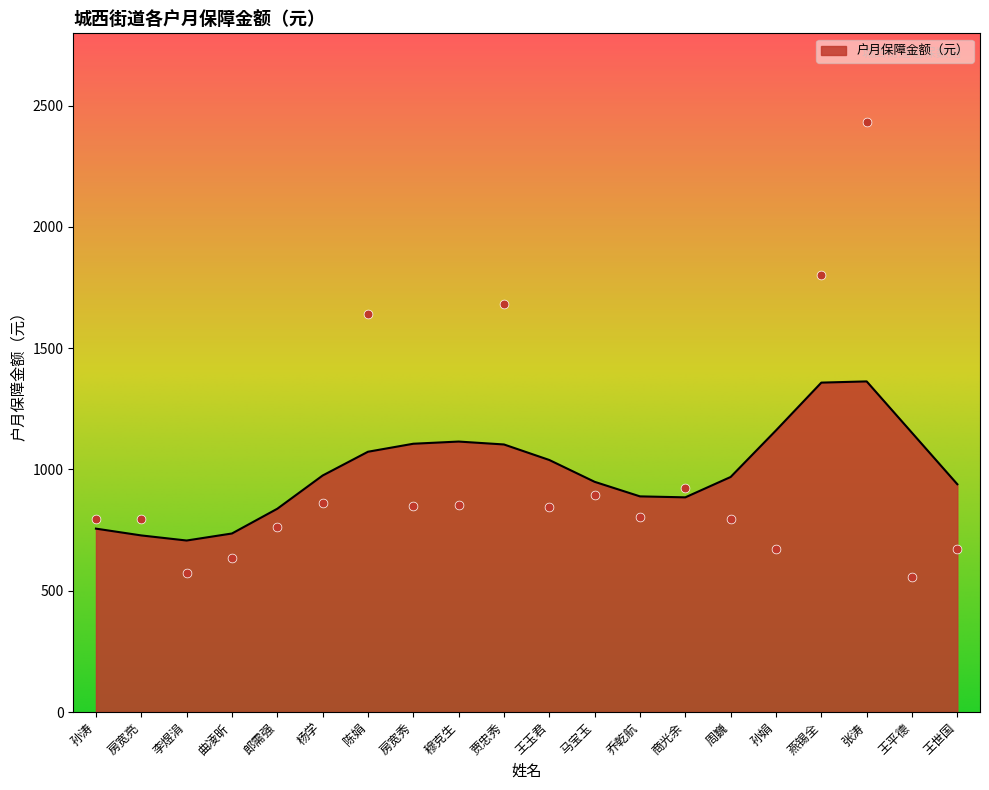

What is the change in value from 贾忠秀 to 马宝玉?

-788